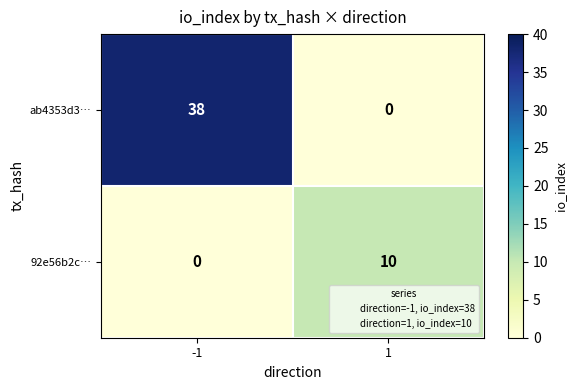

Which series changed the most between -1 and 1?

ab4353d3…